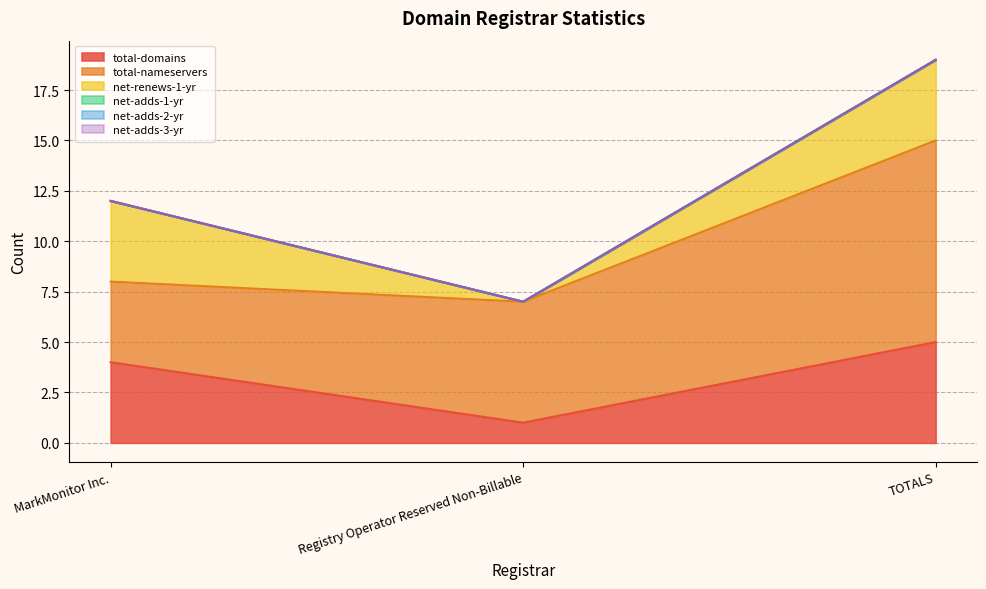

Between Registry Operator Reserved Non-Billable and TOTALS, which is larger?

TOTALS